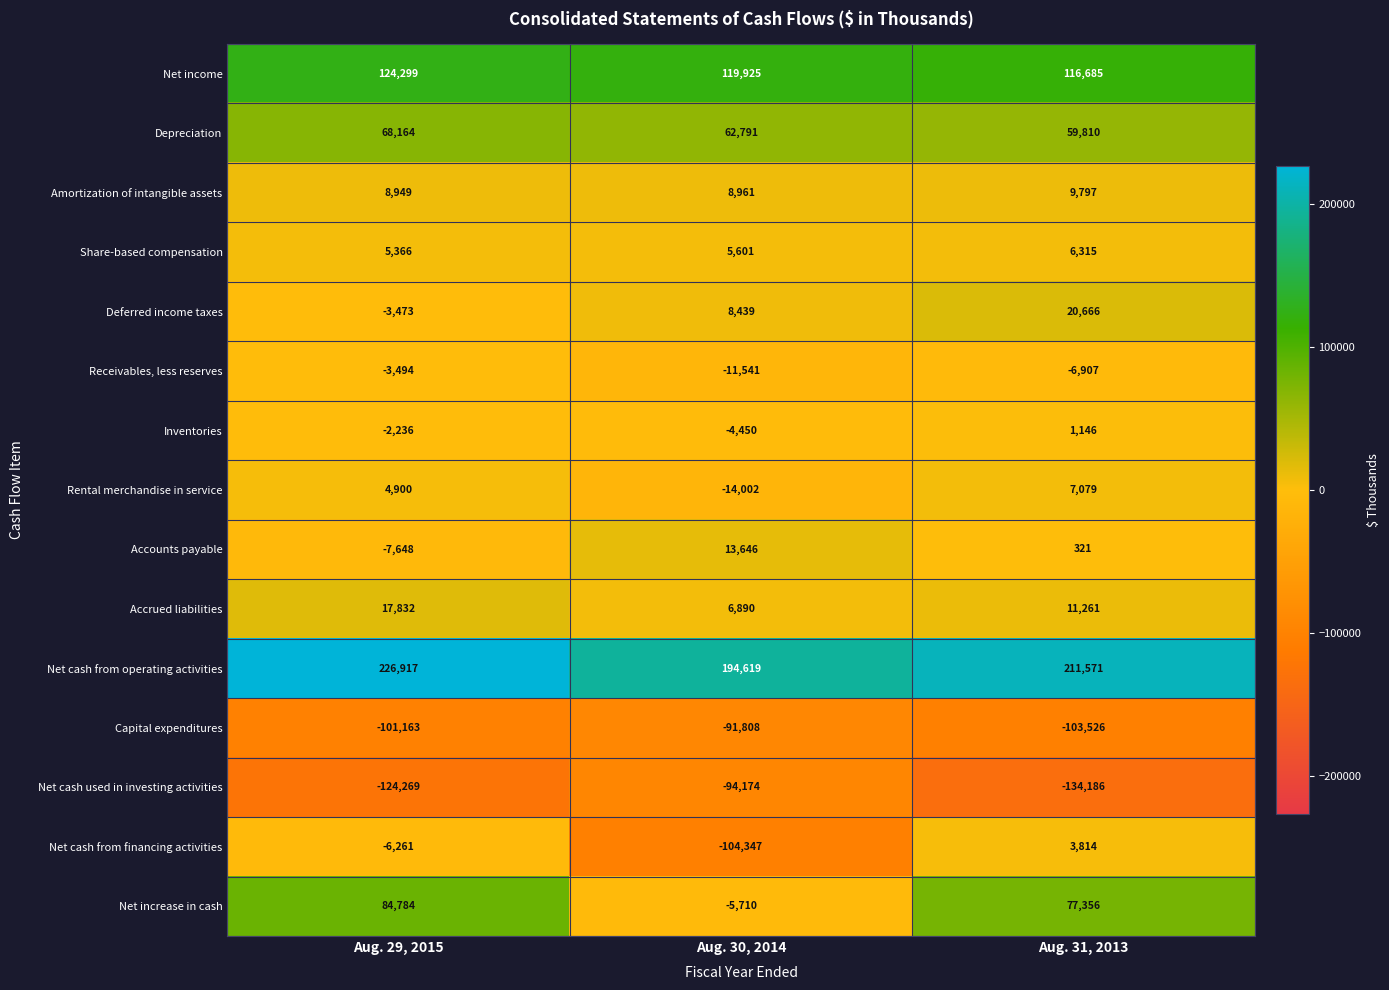

Read the Net cash from operating activities value at Aug. 29, 2015.

226917